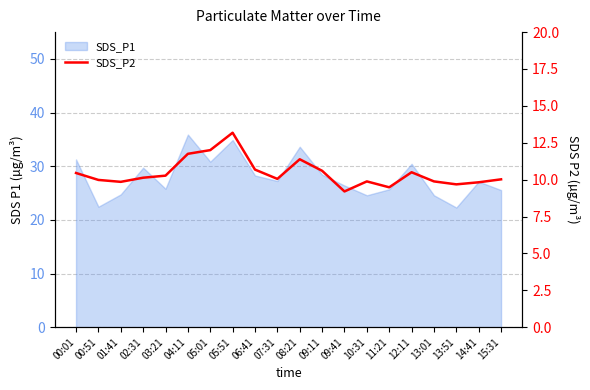

Reading left to right, transcribe all the data shown in this chart.

00:01=10.4	00:51=10.0	01:41=9.8	02:31=10.1	03:21=10.3	04:11=11.8	05:01=12.0	05:51=13.2	06:41=10.7	07:31=10.1	08:21=11.4	09:11=10.6	09:41=9.2	10:31=9.9	11:21=9.5	12:11=10.5	13:01=9.9	13:51=9.7	14:41=9.8	15:31=10.0